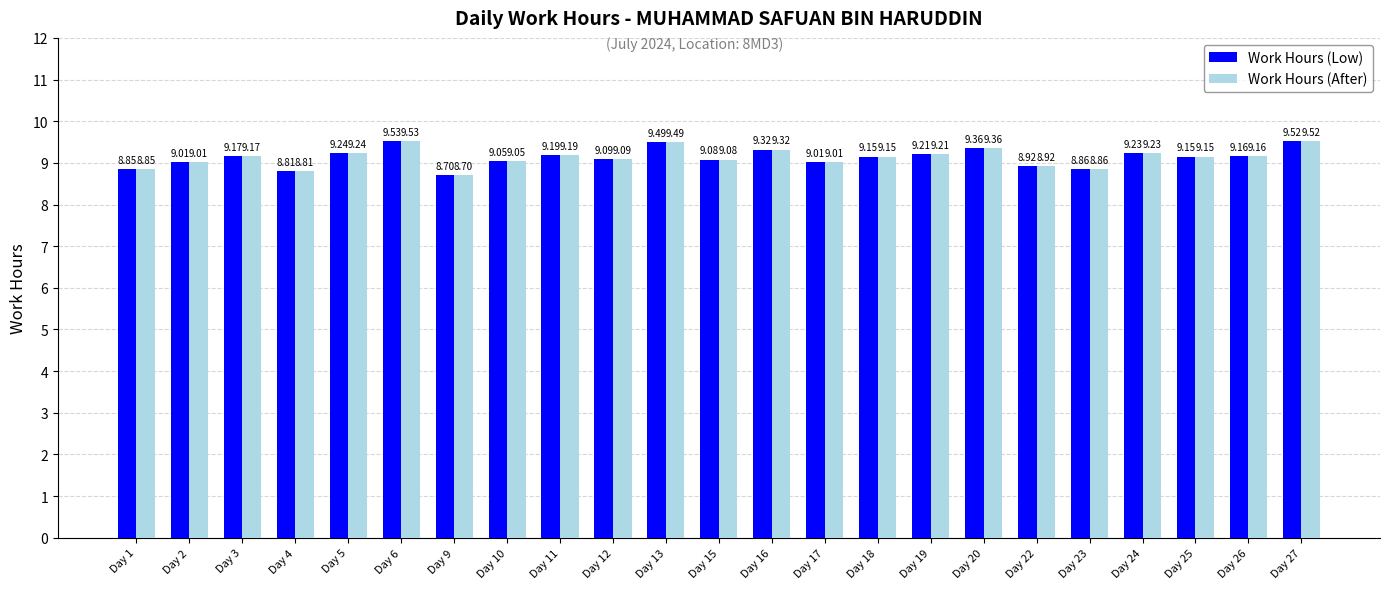

What are all the series names shown in the legend?

Work Hours (Low), Work Hours (After)